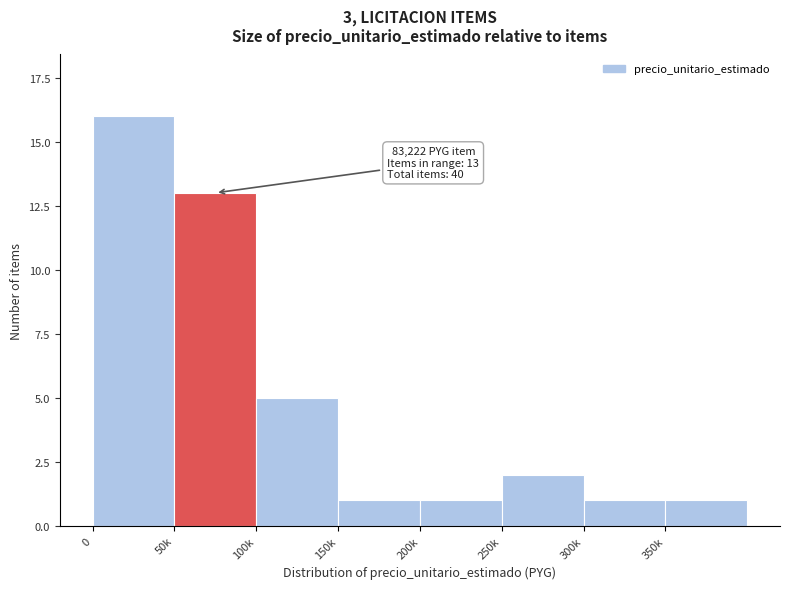

Reading left to right, what are all the values shown in this chart?

0=16	50k=13	100k=5	150k=1	200k=1	250k=2	300k=1	350k=1